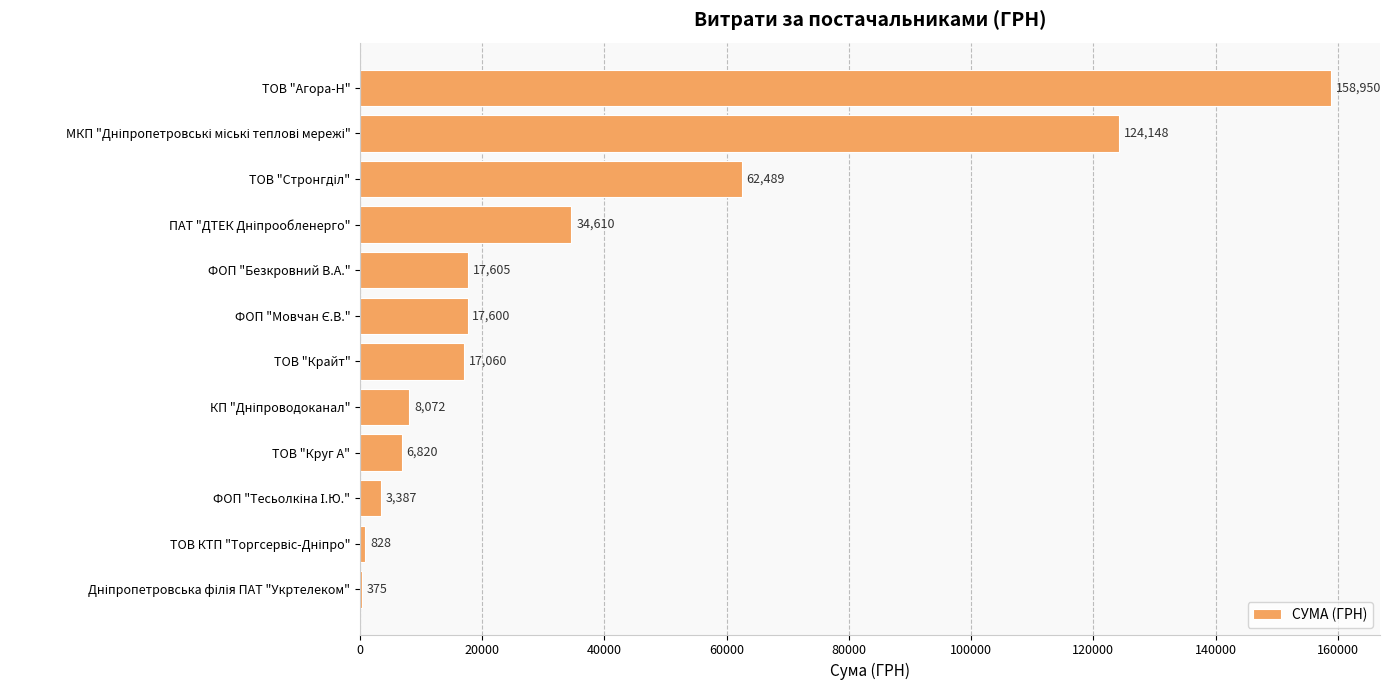

What is the approximate value at ТОВ "Крайт", to the nearest 10?

17060